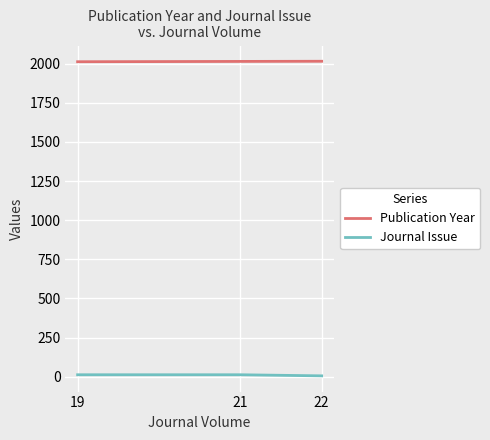

Is the value of Journal Issue at 19 greater than the value of Publication Year at 19?

No